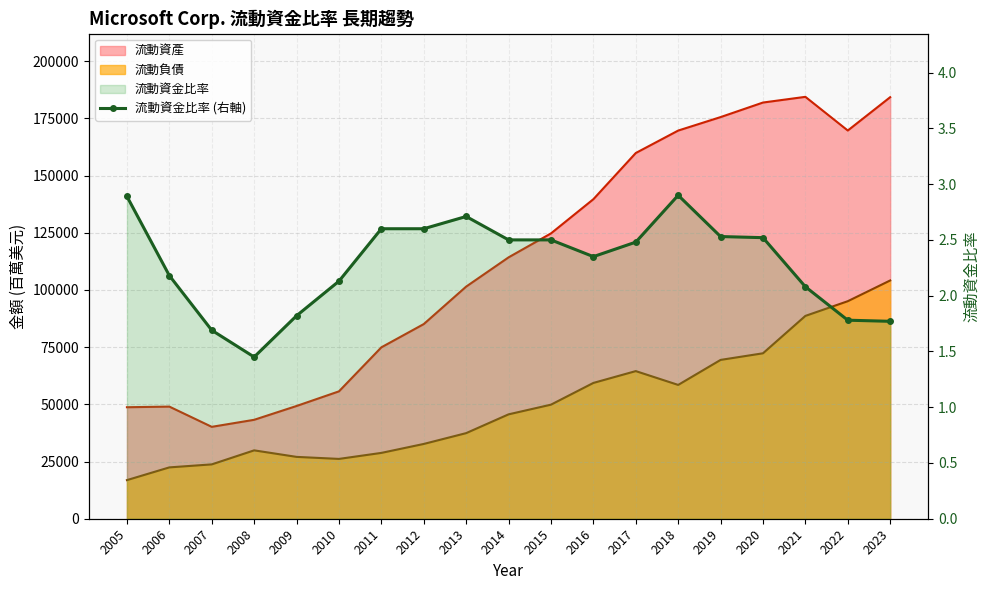

The value at 2008 is 2.0. True or false?

False